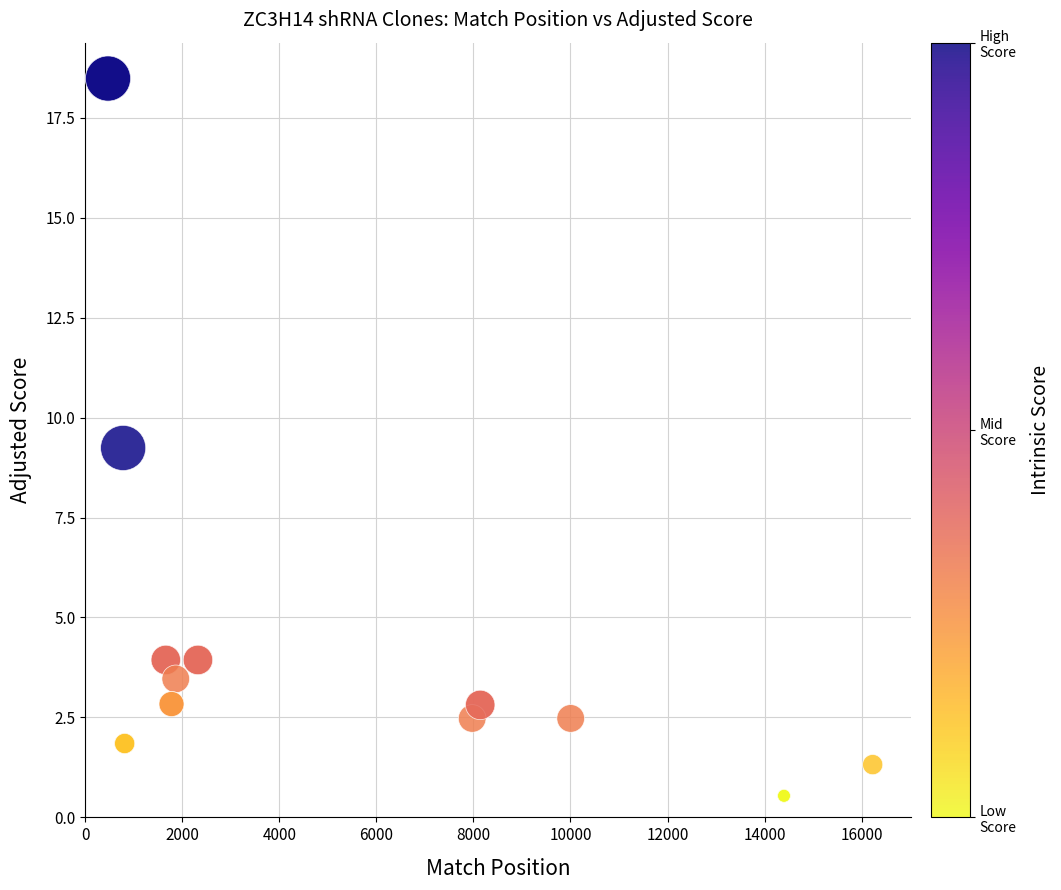

What Y value in the scatter plot is closest to 9?

9.2